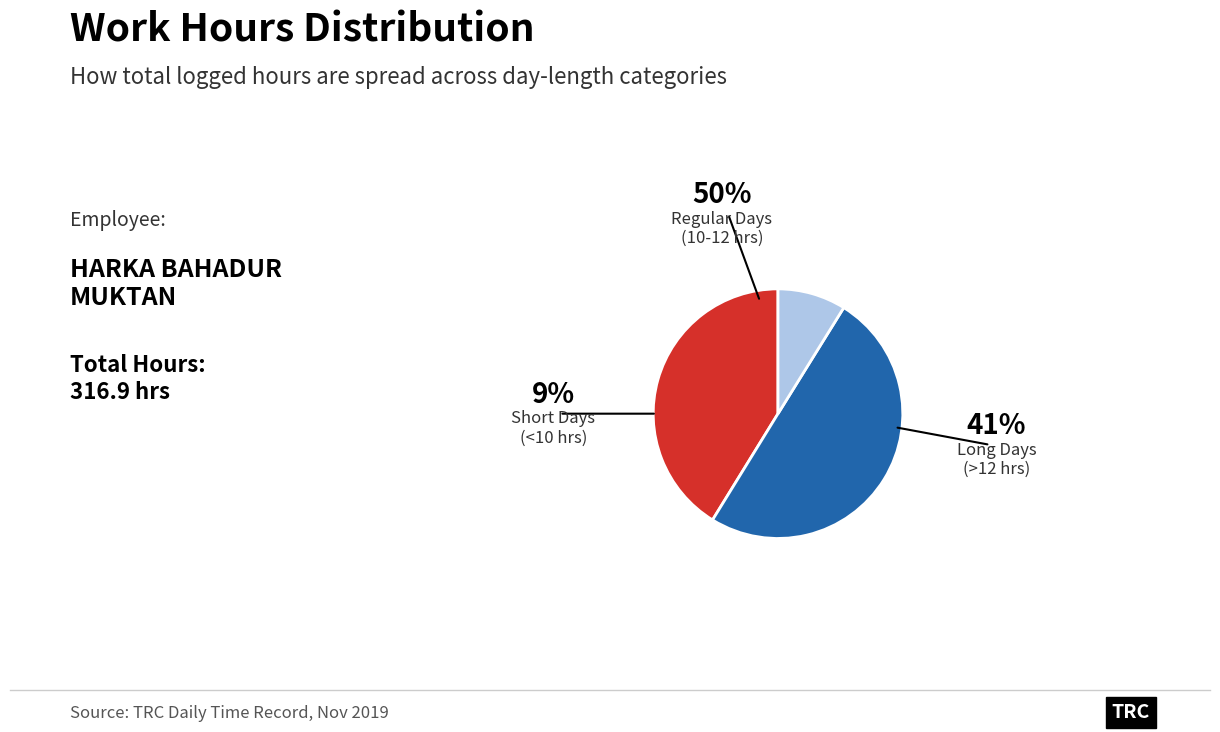

How many slices are in this pie chart?

3